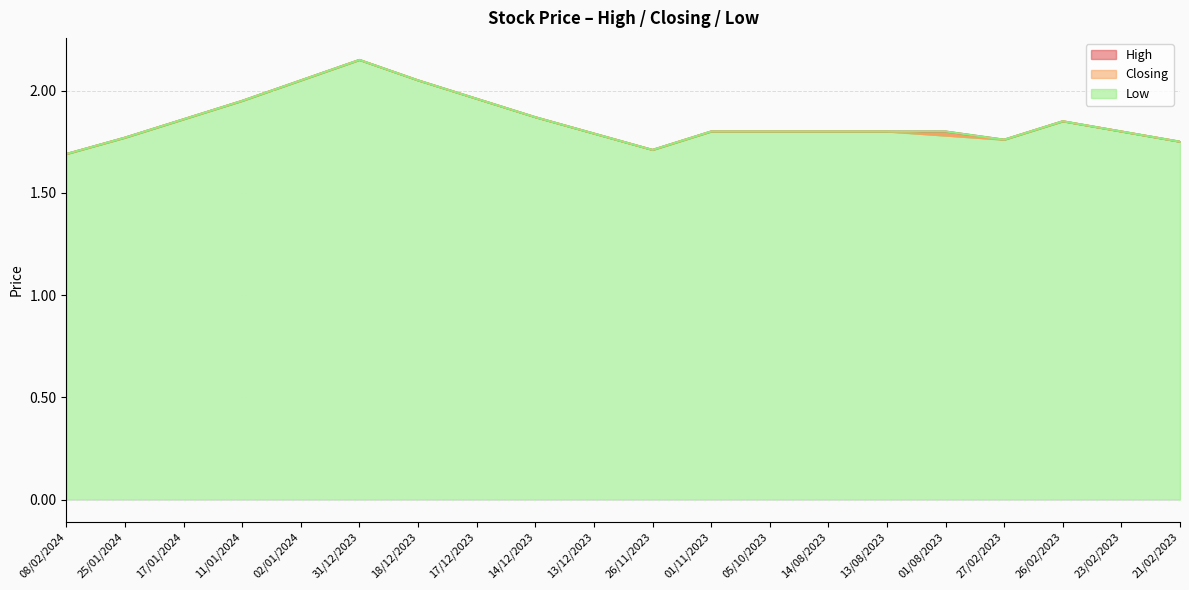

In Low, how many points are lower than both neighbors (excluding endpoints)?

2